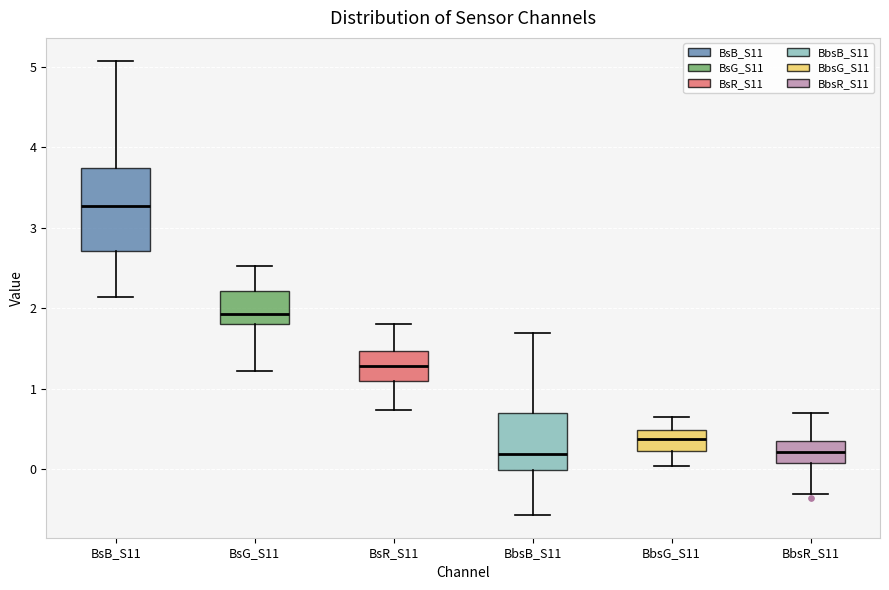

Reading left to right, read every box against the y-axis: the position of its median line, the range the box covers, and the ends of its whiskers. The values are not printed on the chart, so give them approximately, as read against the axis.

BsB_S11: median 3.3, box 2.7 to 3.7, whiskers 2.1 to 5.1
BsG_S11: median 1.9, box 1.8 to 2.2, whiskers 1.2 to 2.5
BsR_S11: median 1.3, box 1.1 to 1.5, whiskers 0.7 to 1.8
BbsB_S11: median 0.2, box 0.0 to 0.7, whiskers -0.6 to 1.7
BbsG_S11: median 0.4, box 0.2 to 0.5, whiskers 0.0 to 0.7
BbsR_S11: median 0.2, box 0.1 to 0.4, whiskers -0.3 to 0.7